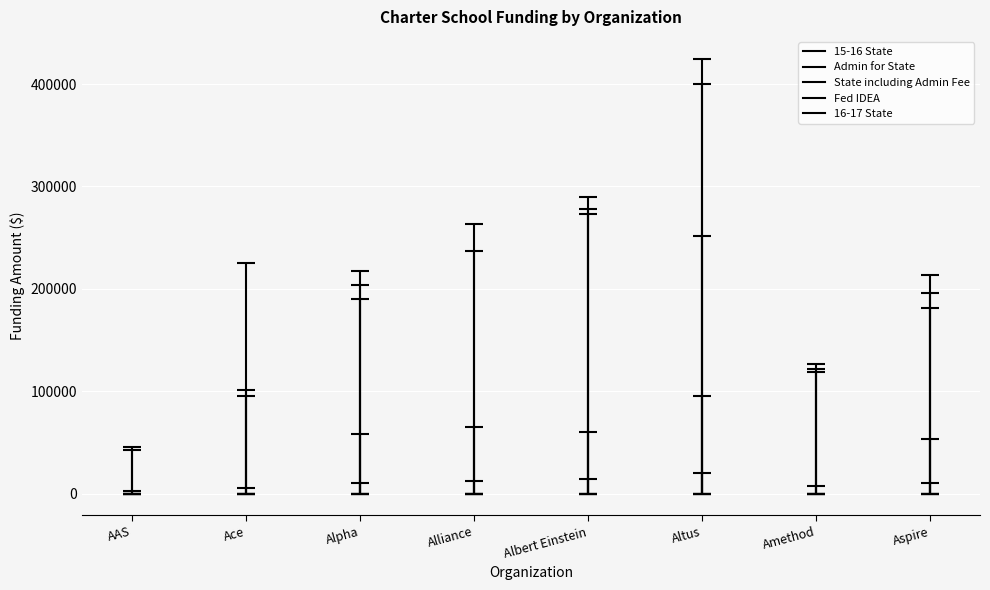

List the series in order of their peak value, lowest first.

Admin for State, Fed IDEA, 16-17 State, 15-16 State, State including Admin Fee